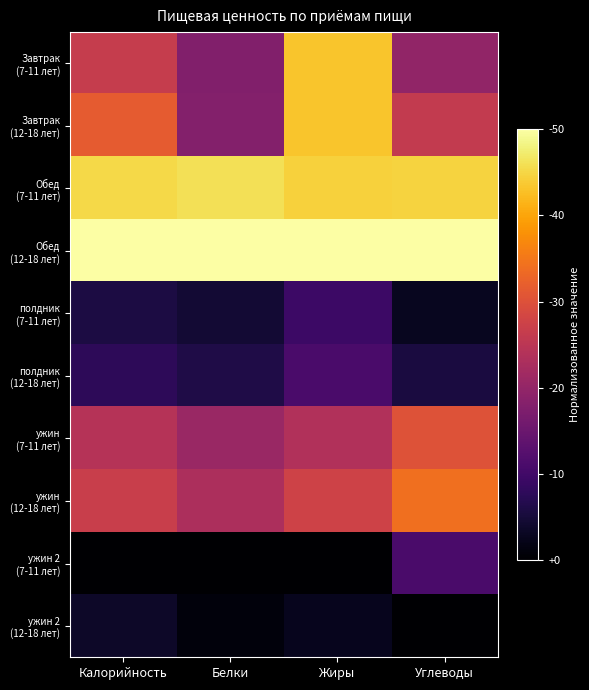

How many categories are shown in the chart?

4